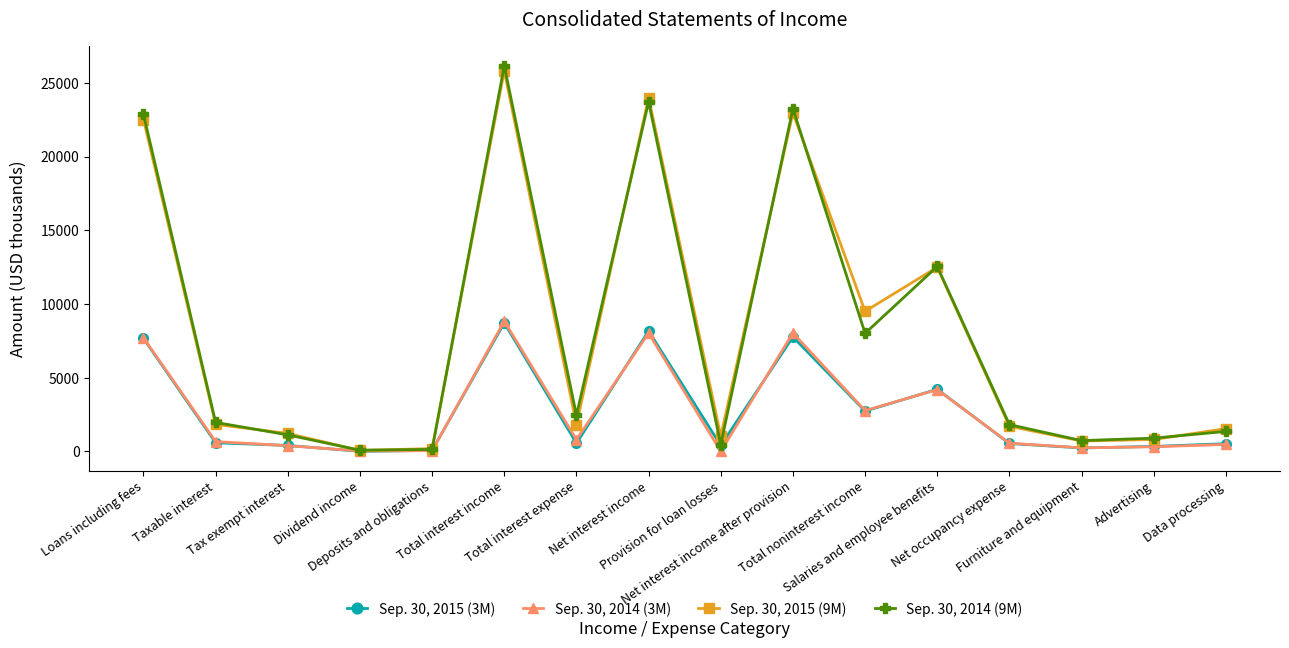

List the series in order of their peak value, highest first.

Sep. 30, 2014 (9M), Sep. 30, 2015 (9M), Sep. 30, 2014 (3M), Sep. 30, 2015 (3M)